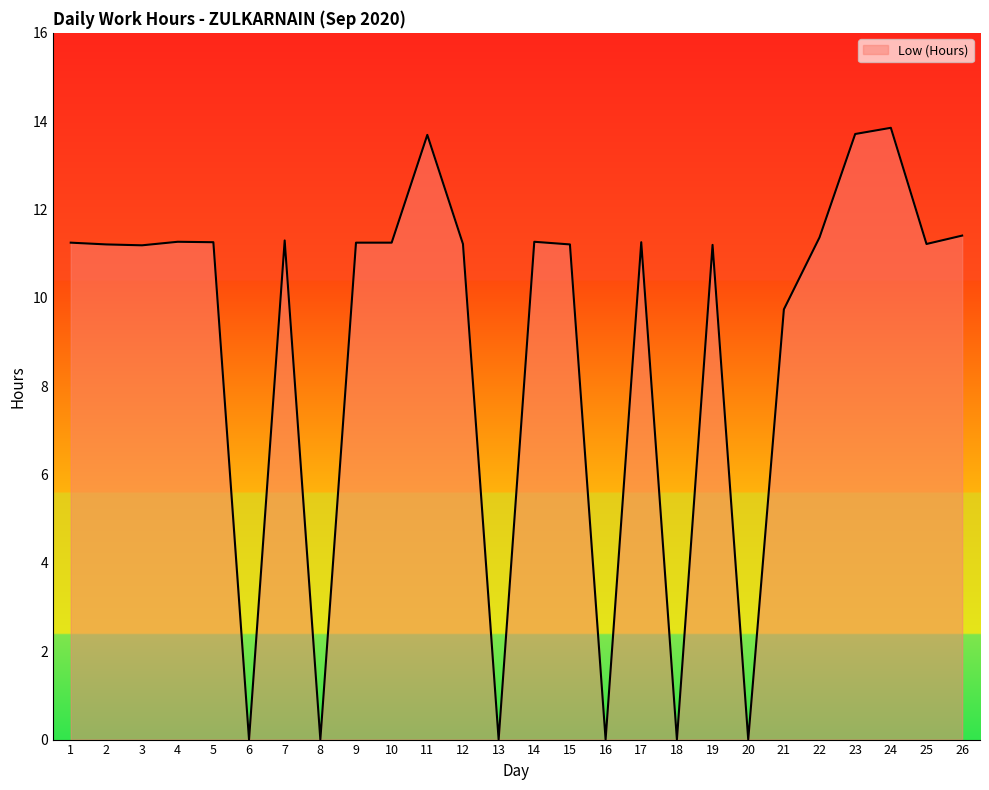

Which has a higher value, 18 or 19?

19